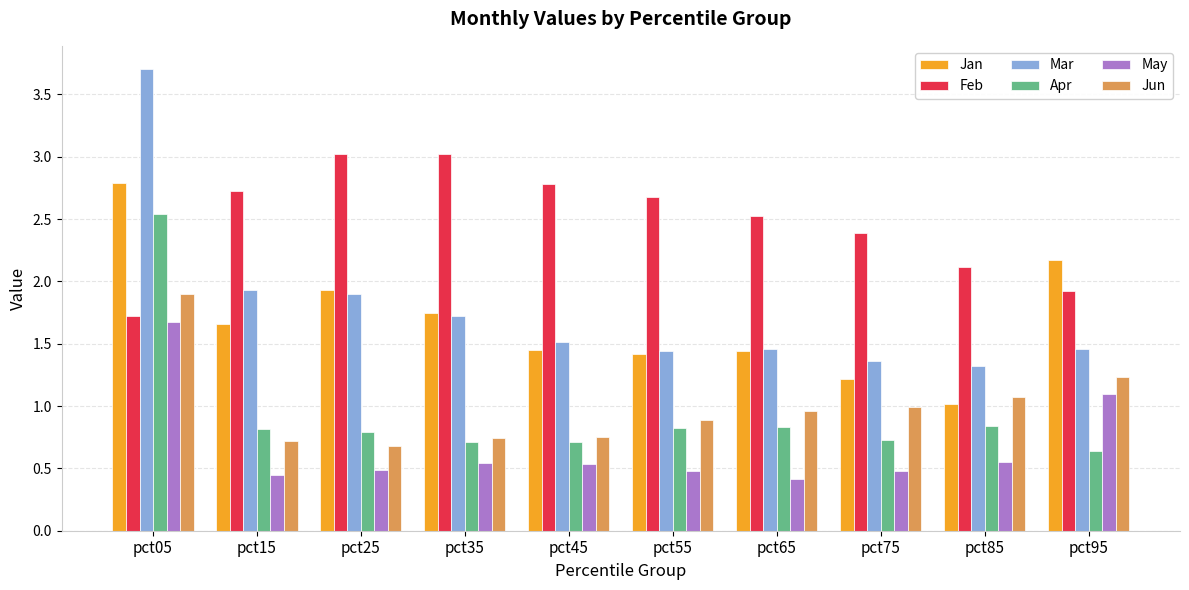

What is the difference between the maximum and minimum values in the May series?

1.3